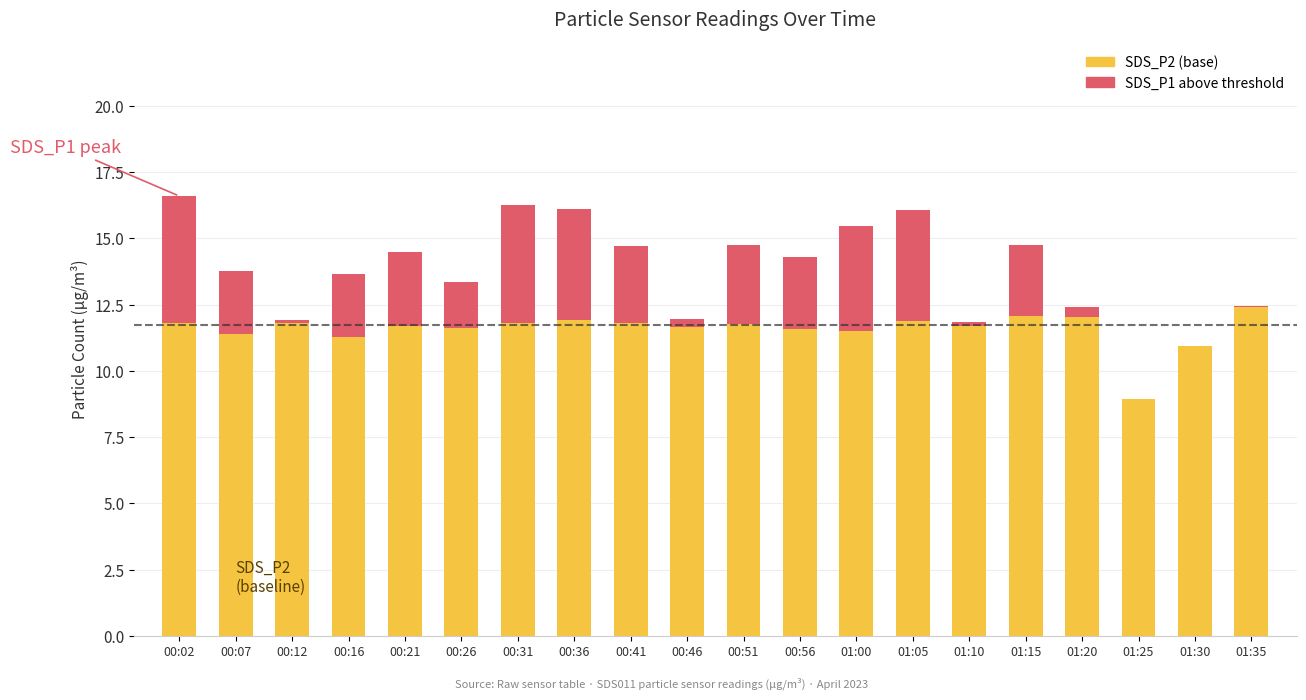

What is the label of the 2nd bar from the left?

00:07